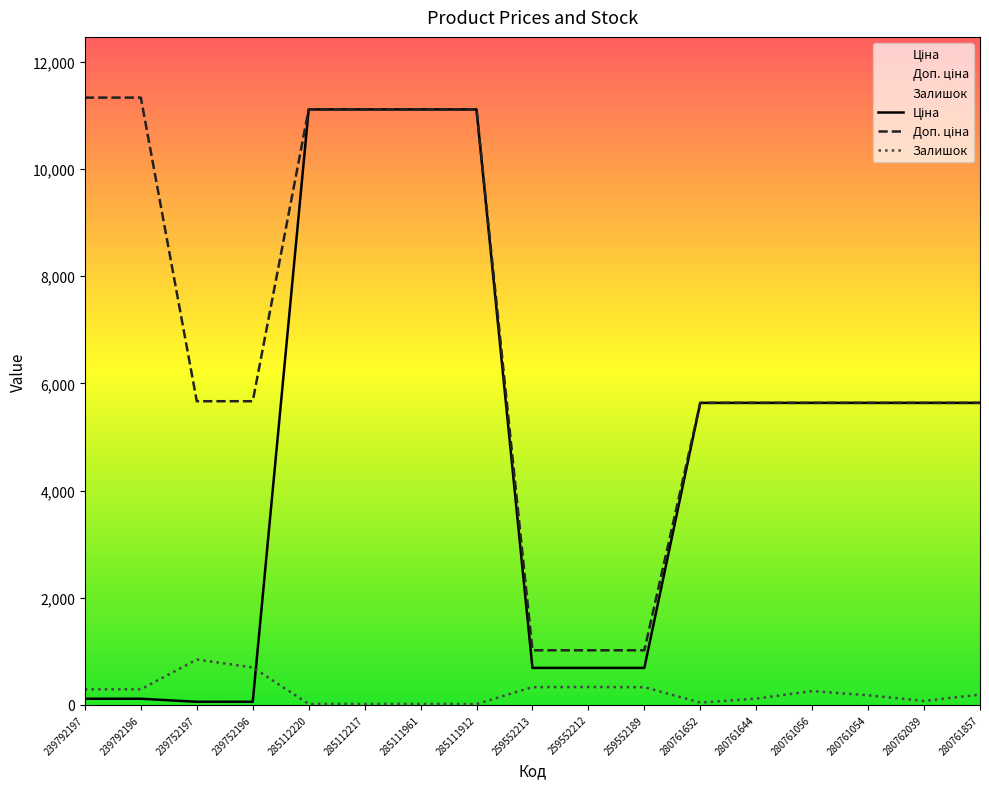

What is the total value across all series at 239792196?

11737.3